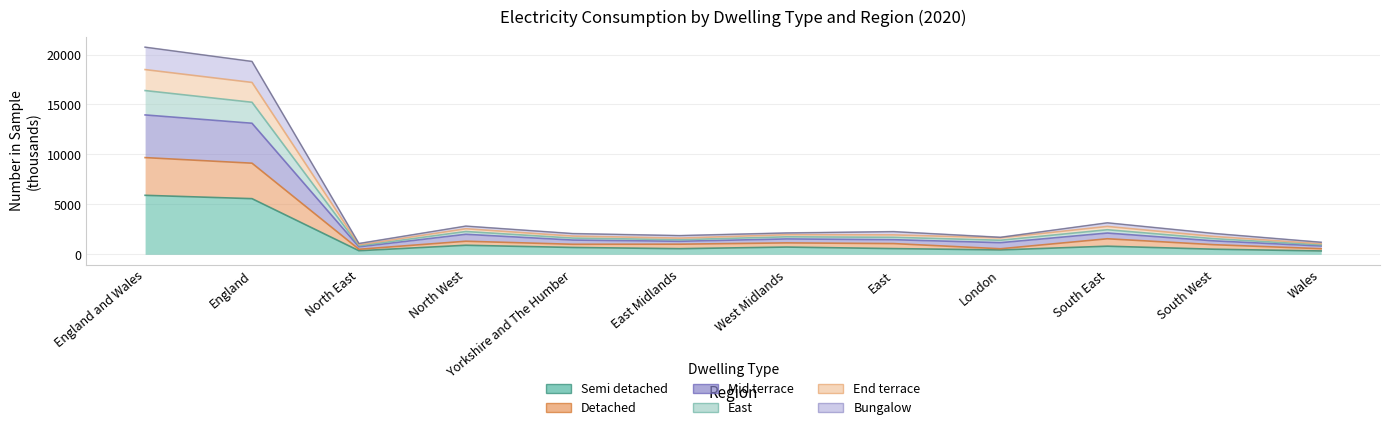

At which category is the sum across all series the highest?

England and Wales